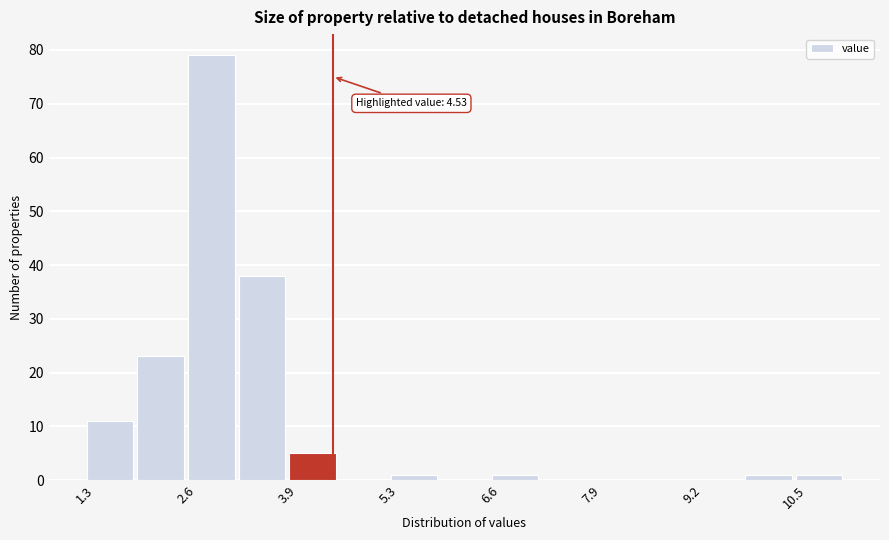

Around what value on the x-axis is the tallest bar? Give the approximate position of its centre, as read against the axis.

3.0